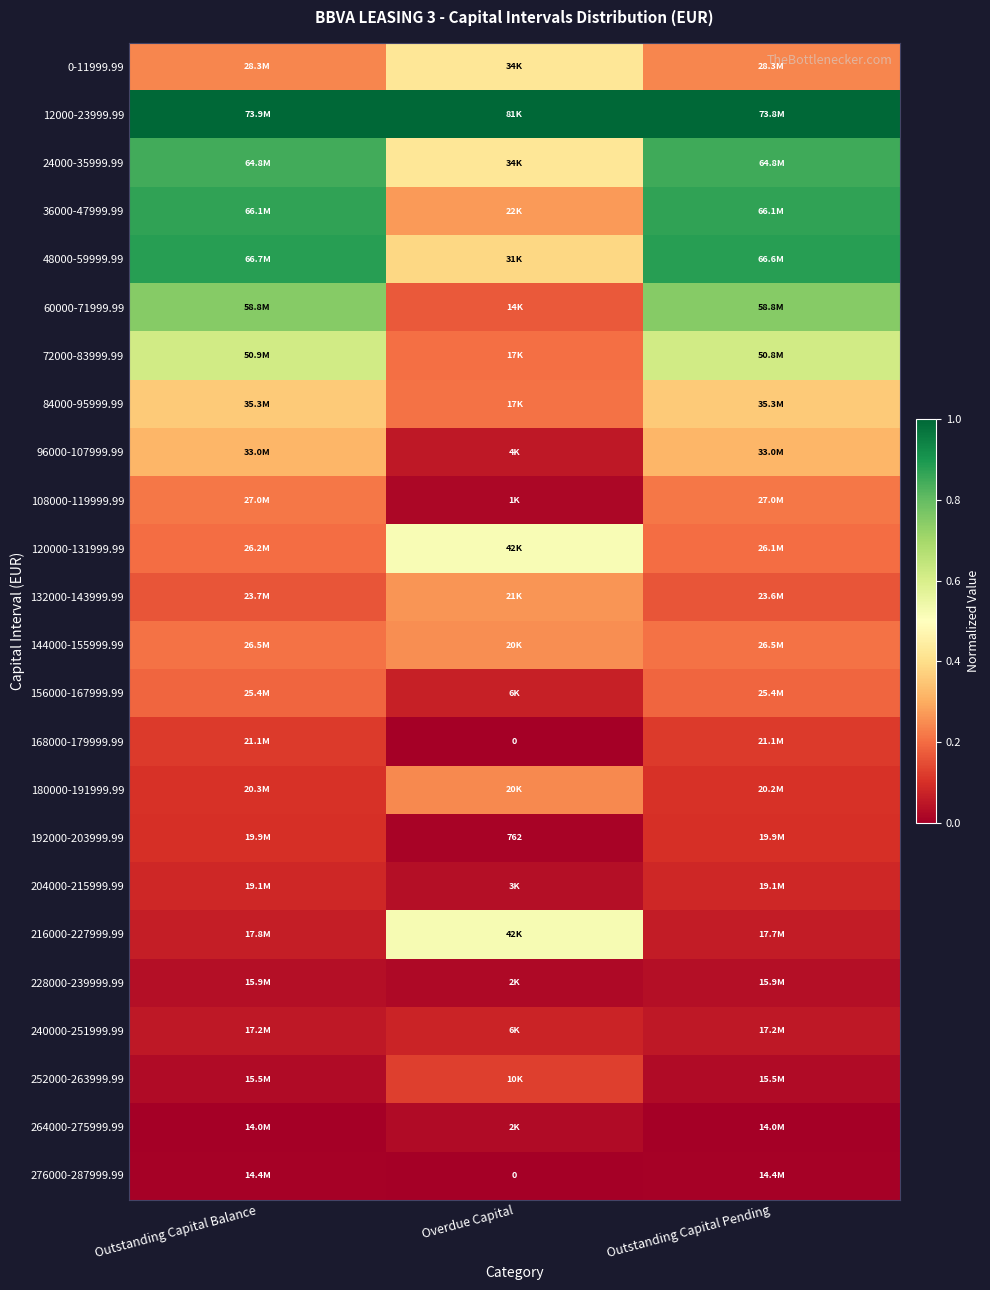

Read the 12000-23999.99 value at Outstanding Capital Balance.

1.0